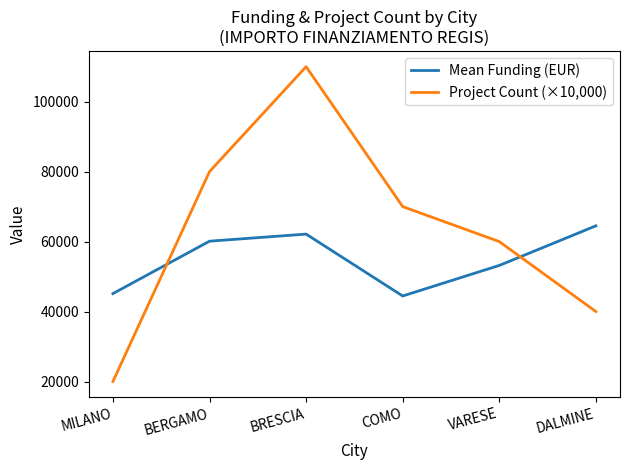

What is the difference between the maximum and second lowest values in the Project Count (×10,000) series?

70000.0